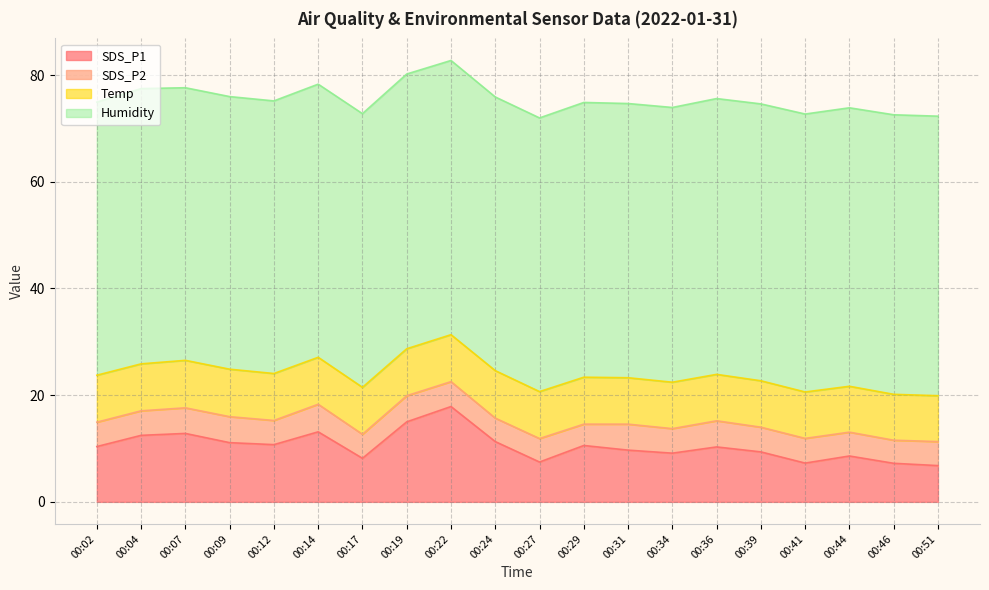

Which series has the widest spread of values?

SDS_P1